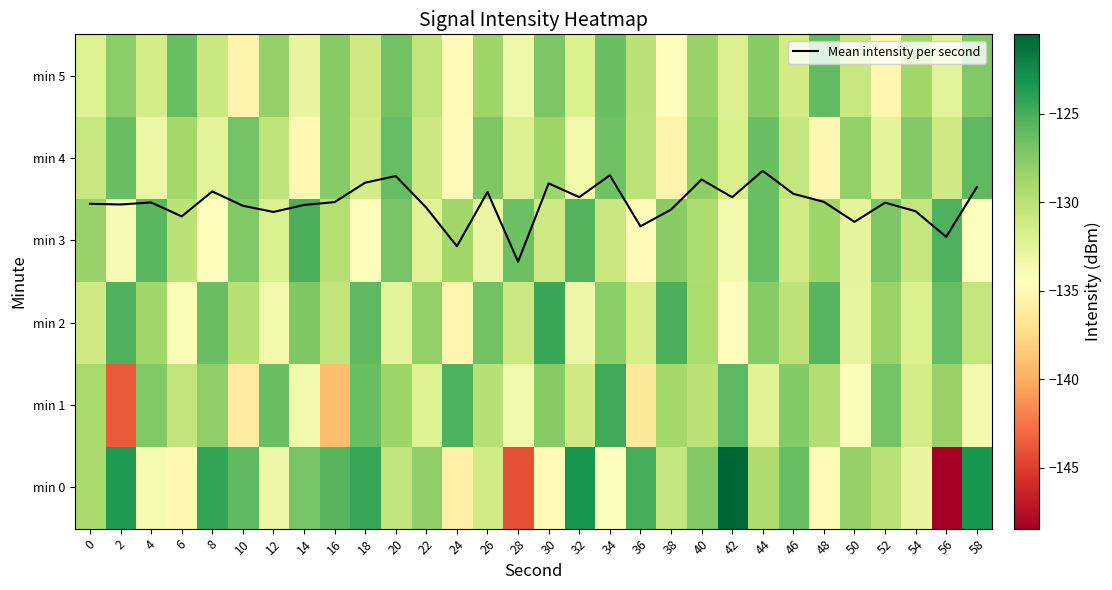

The value of min 4 at 36 is -130.2. True or false?

True